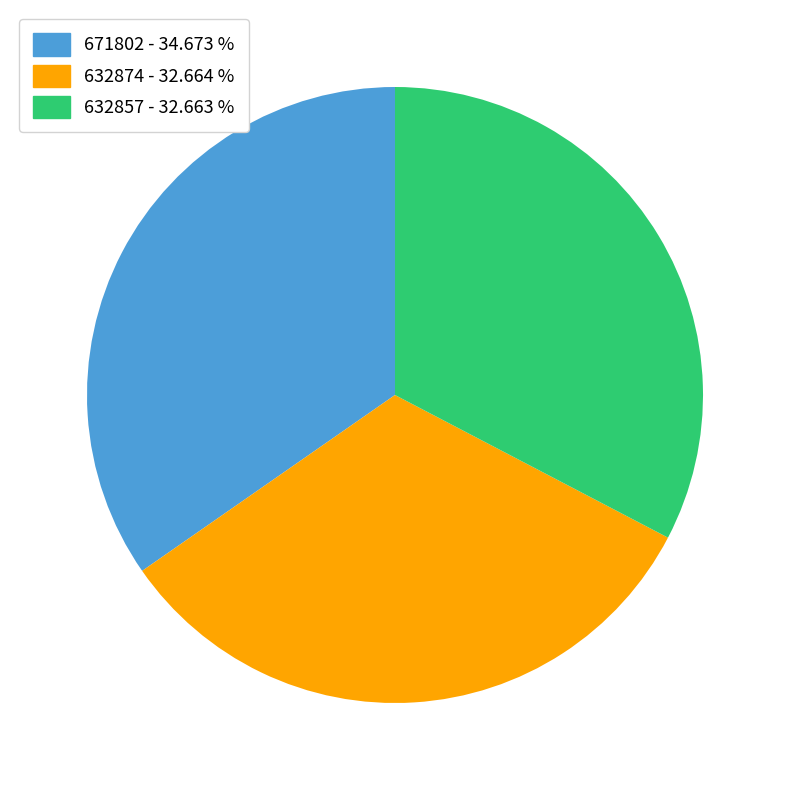

Do 632874 - 32.664 % and 671802 - 34.673 % together represent more than half of the pie?

Yes